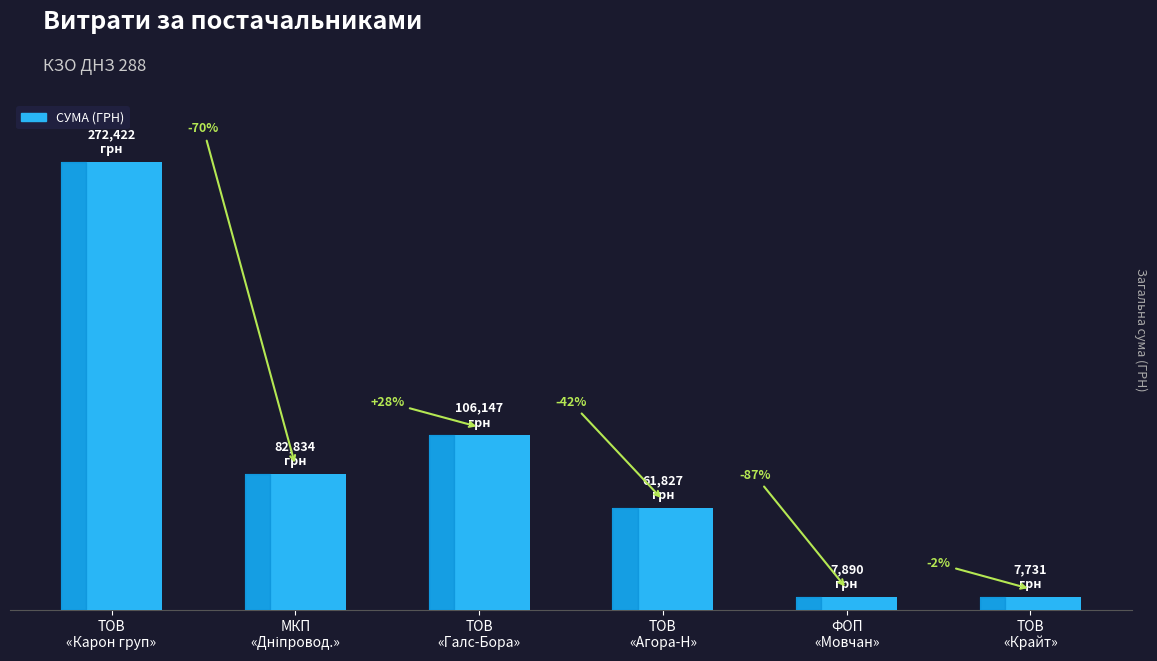

Which label corresponds to the largest value in the chart?

ТОВ
«Карон груп»